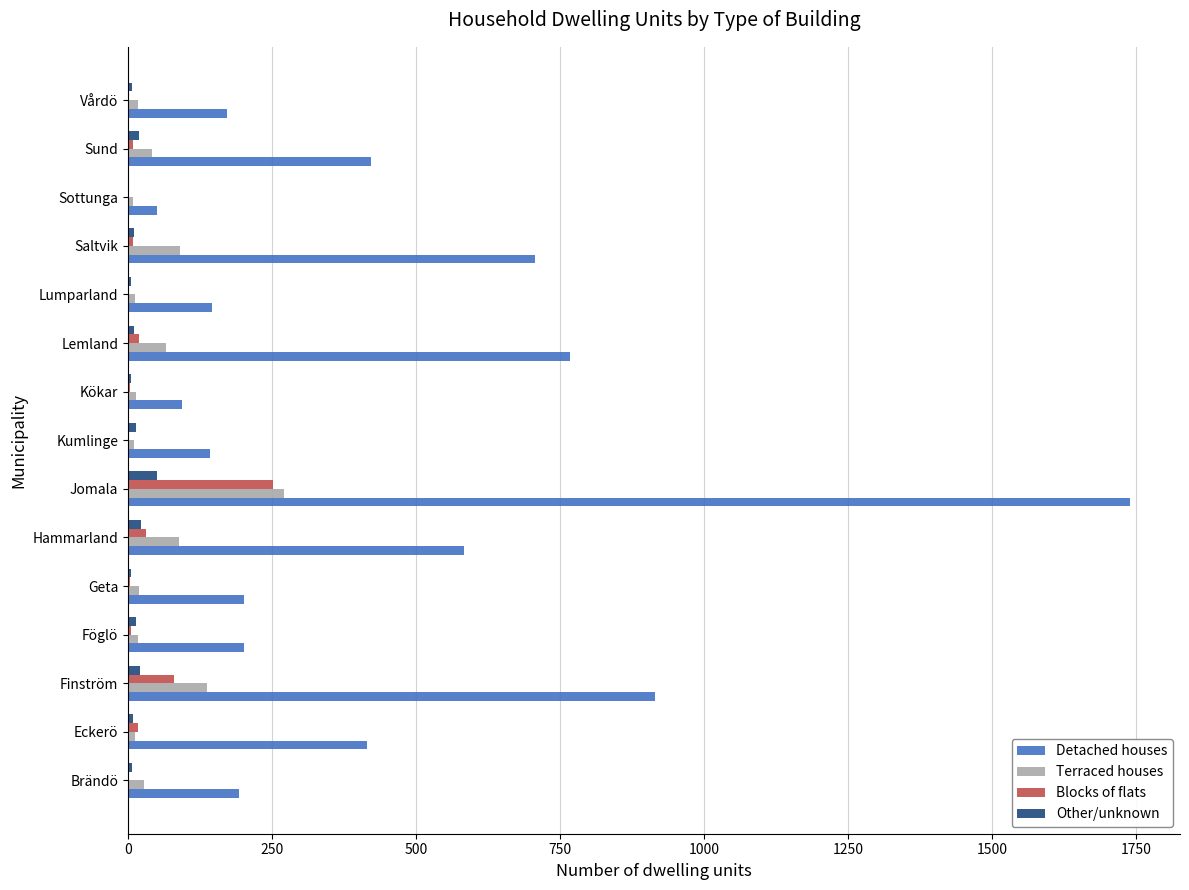

What is the maximum value for Other/unknown?

50